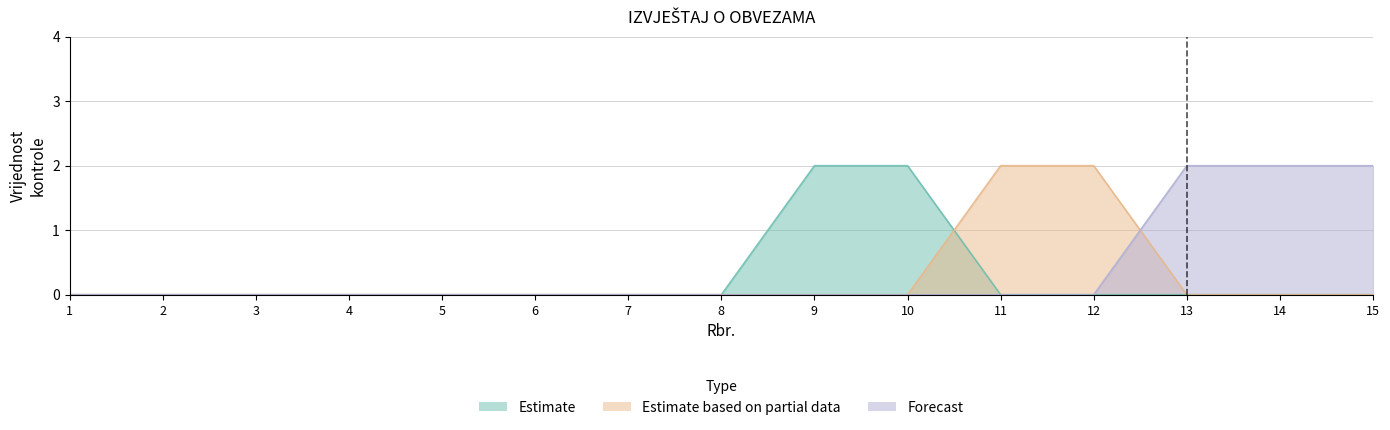

The Forecast series shows 1 at 5. True or false?

False